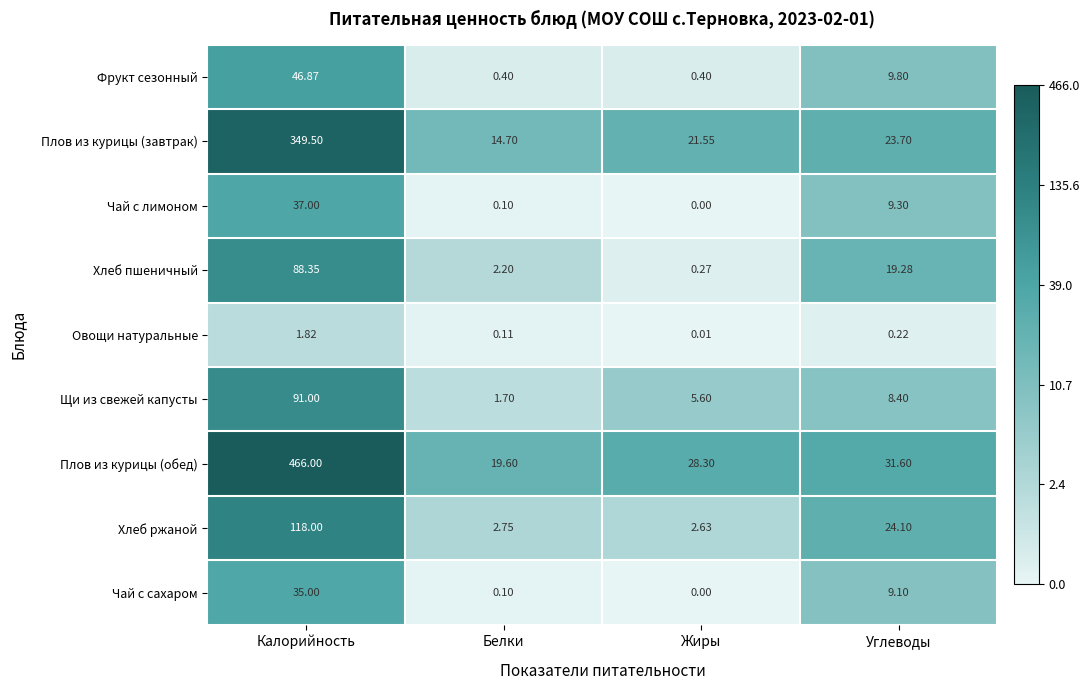

Which series has the largest total across all categories?

Плов из курицы (обед)